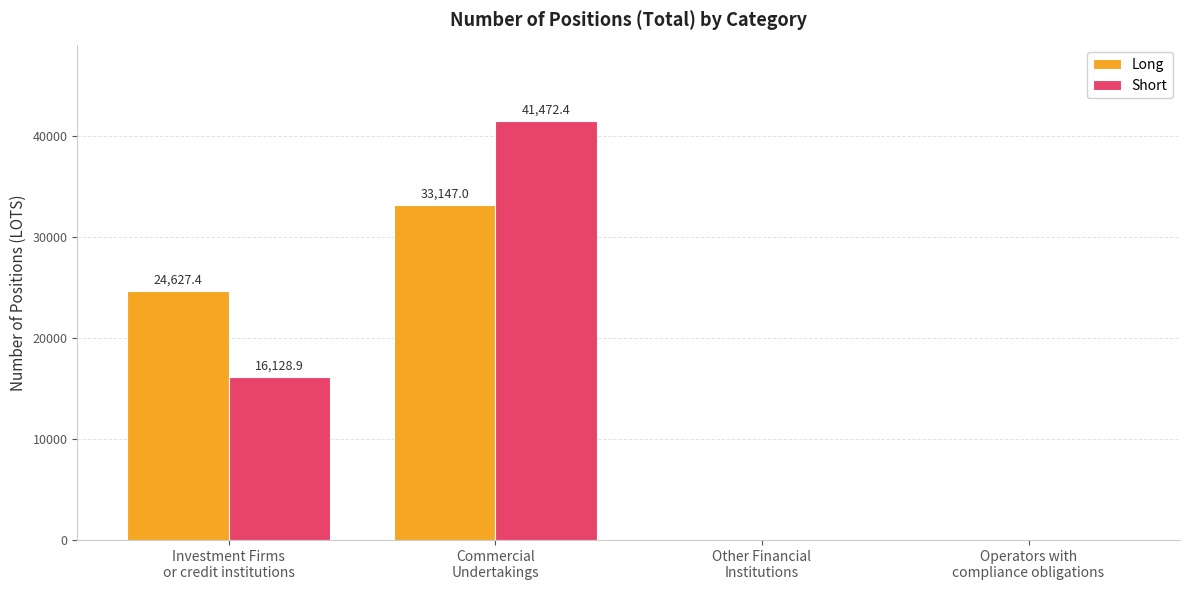

How many Long values are between 0 and 33147?

4